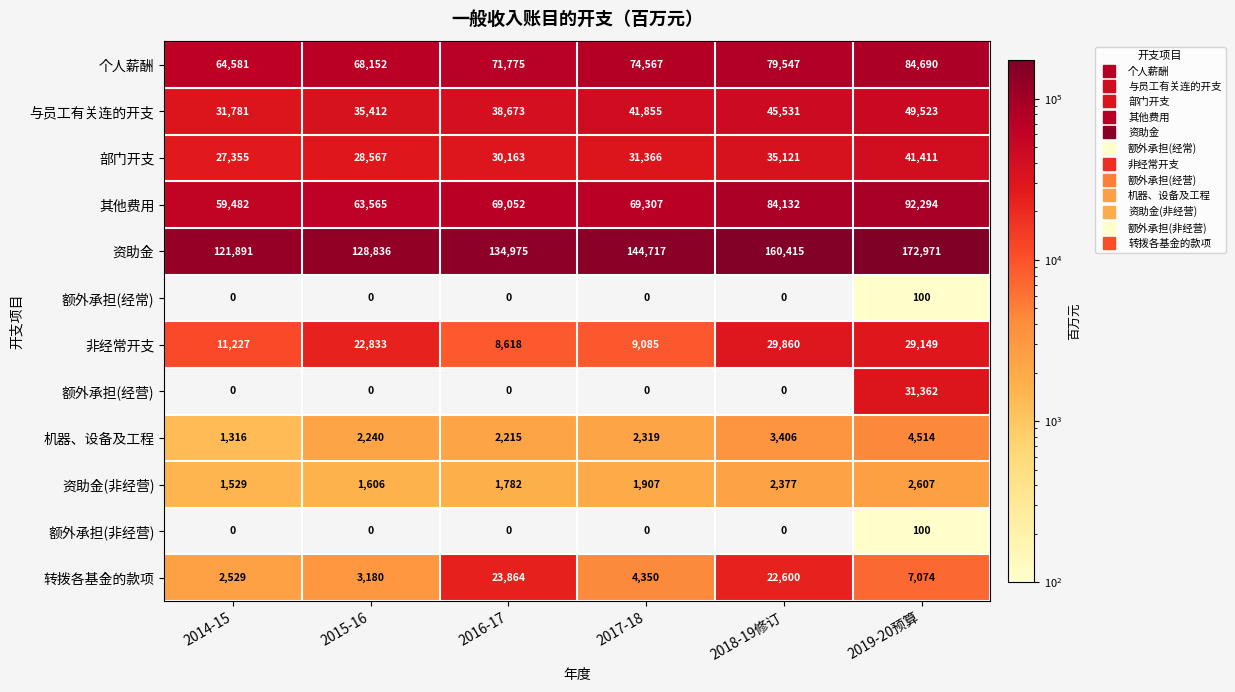

What is the difference between the second highest and second lowest values in the 个人薪酬 series?

11395